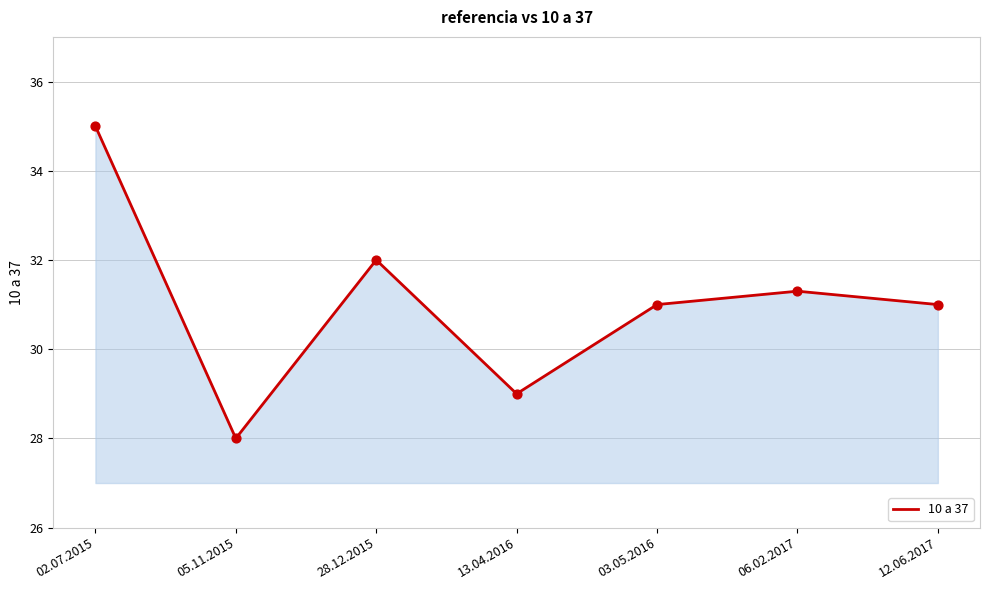

What is the change in value from 02.07.2015 to 13.04.2016?

-6.0